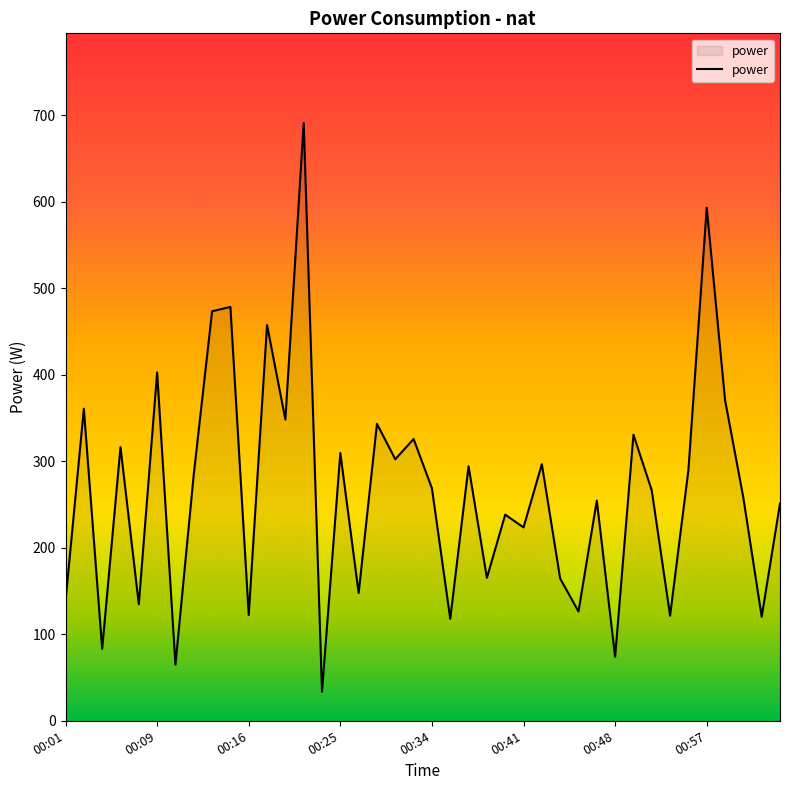

What is the minimum value shown in the chart?

33.6